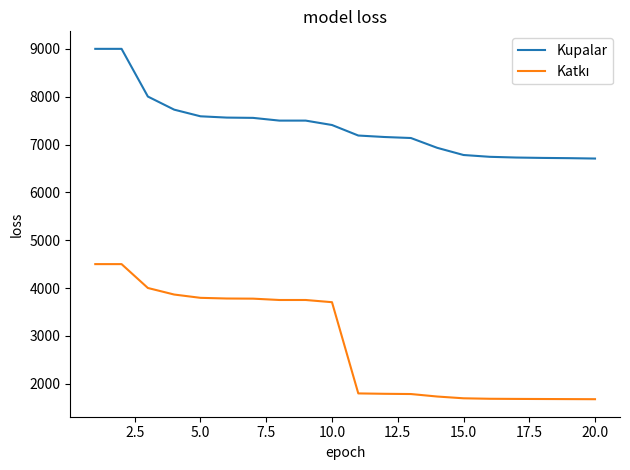

What is the difference between the maximum and minimum values in the Kupalar series?

2293